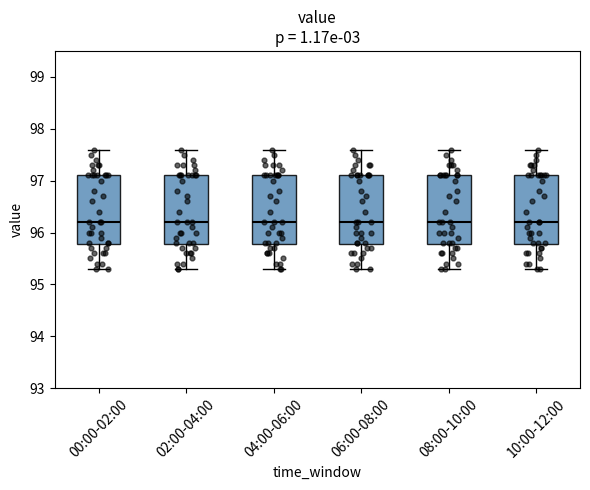

Reading left to right, read every box against the y-axis: the position of its median line, the range the box covers, and the ends of its whiskers. The values are not printed on the chart, so give them approximately, as read against the axis.

00:00-02:00: median 96.2, box 95.8 to 97.1, whiskers 95.3 to 97.6
02:00-04:00: median 96.2, box 95.8 to 97.1, whiskers 95.3 to 97.6
04:00-06:00: median 96.2, box 95.8 to 97.1, whiskers 95.3 to 97.6
06:00-08:00: median 96.2, box 95.8 to 97.1, whiskers 95.3 to 97.6
08:00-10:00: median 96.2, box 95.8 to 97.1, whiskers 95.3 to 97.6
10:00-12:00: median 96.2, box 95.8 to 97.1, whiskers 95.3 to 97.6